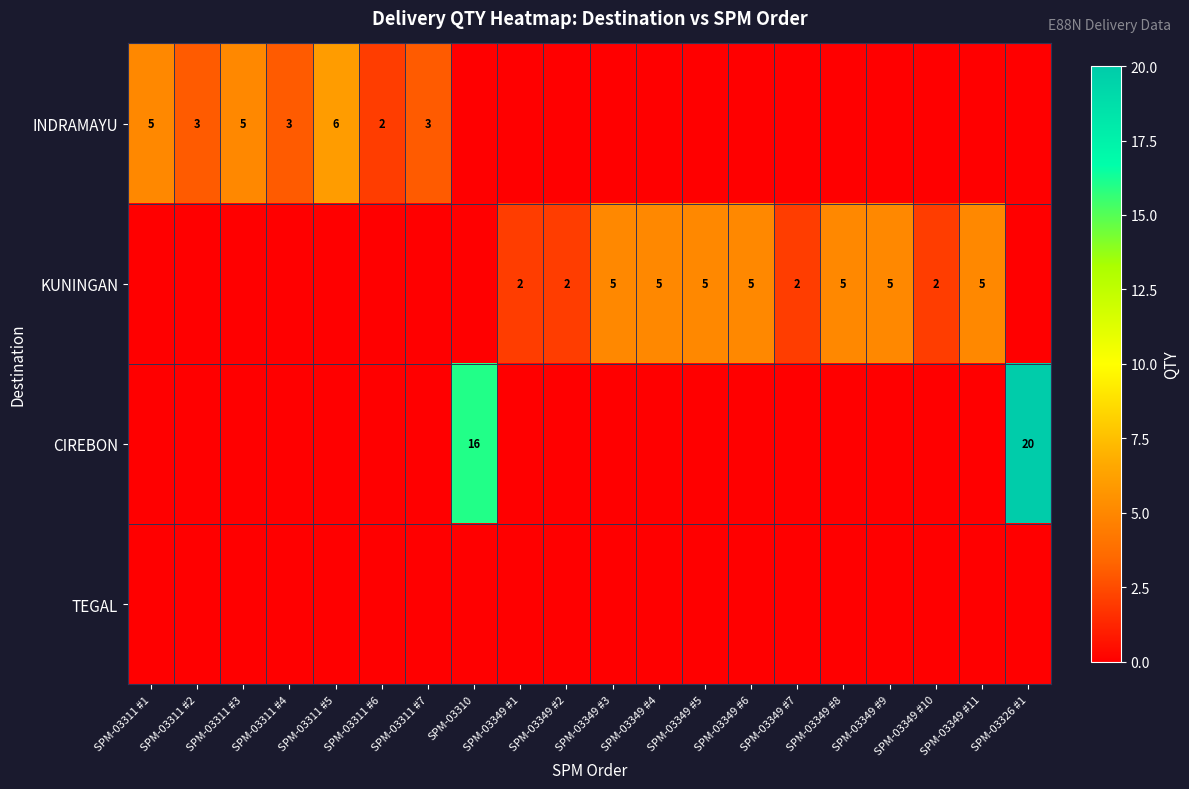

True or false: KUNINGAN has a value of 0 at SPM-03349 #10.

False